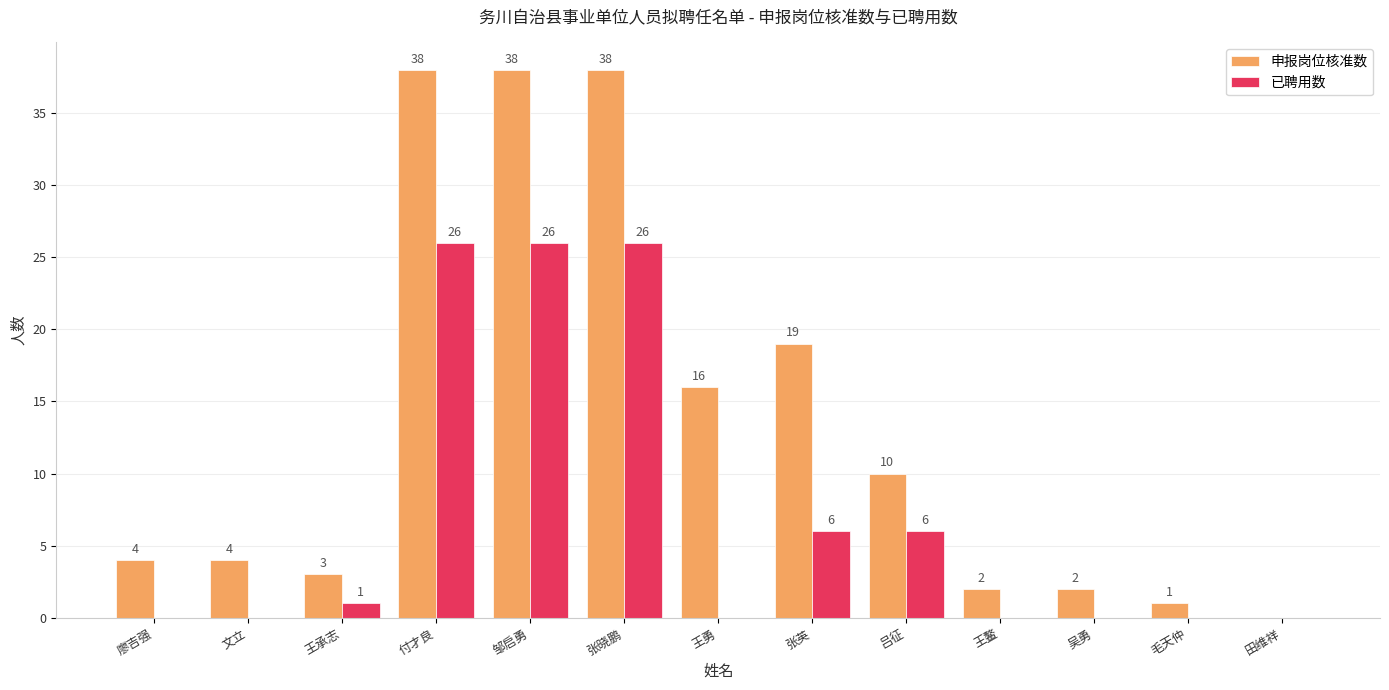

Which series has the widest spread of values?

申报岗位核准数